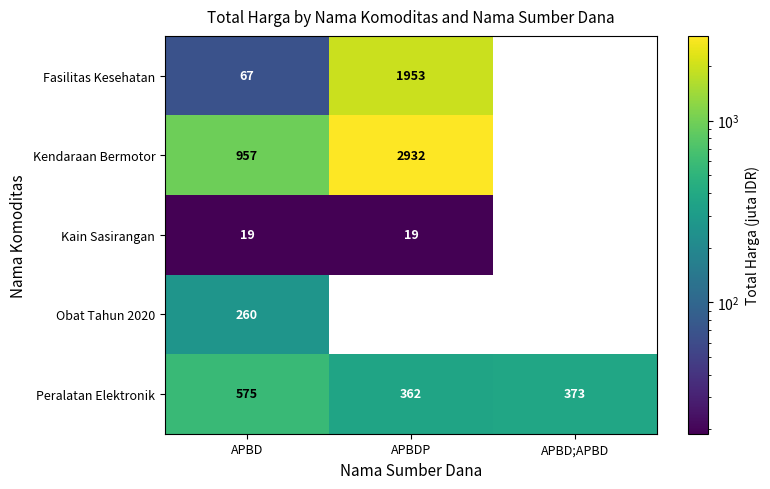

What is the difference between the maximum and second lowest values in the Peralatan Elektronik series?

202